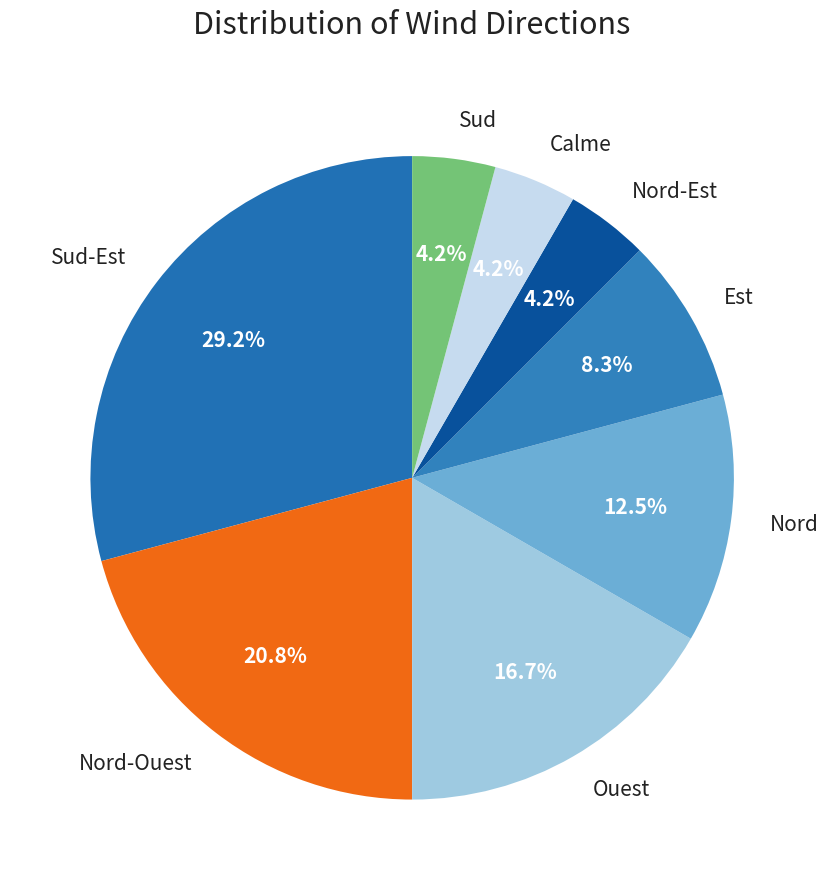

To the nearest percent, what is the difference between the Nord-Ouest and Sud-Est slice percentages?

8%